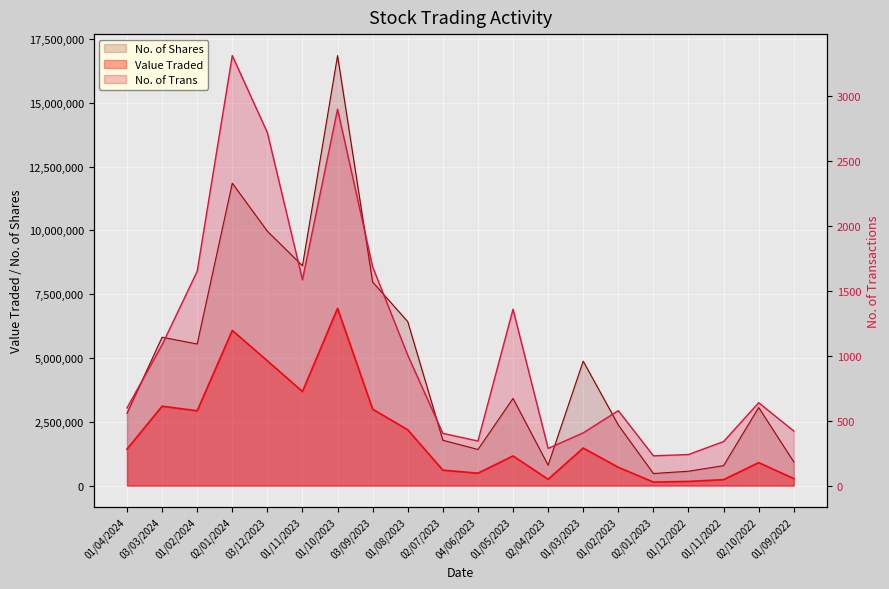

Where does the No. of Trans series first go above 638?

03/03/2024